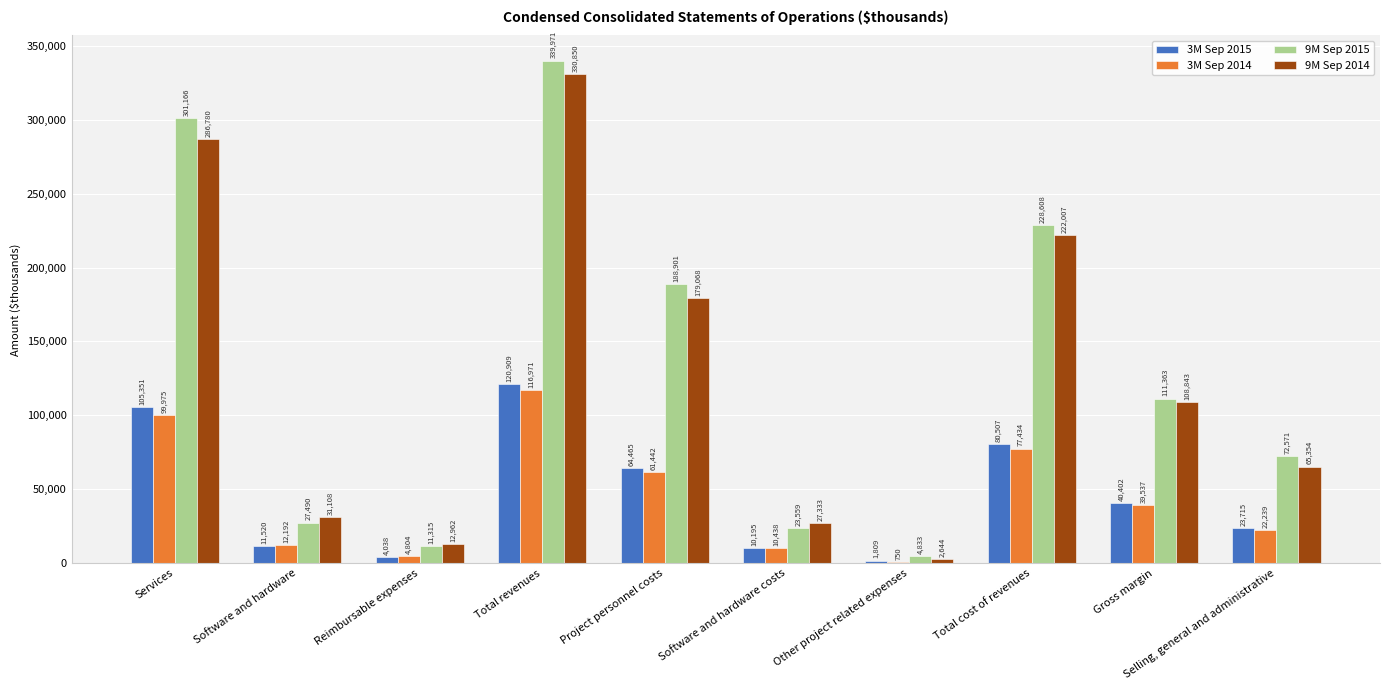

What is the total value across all series at Project personnel costs?

493876